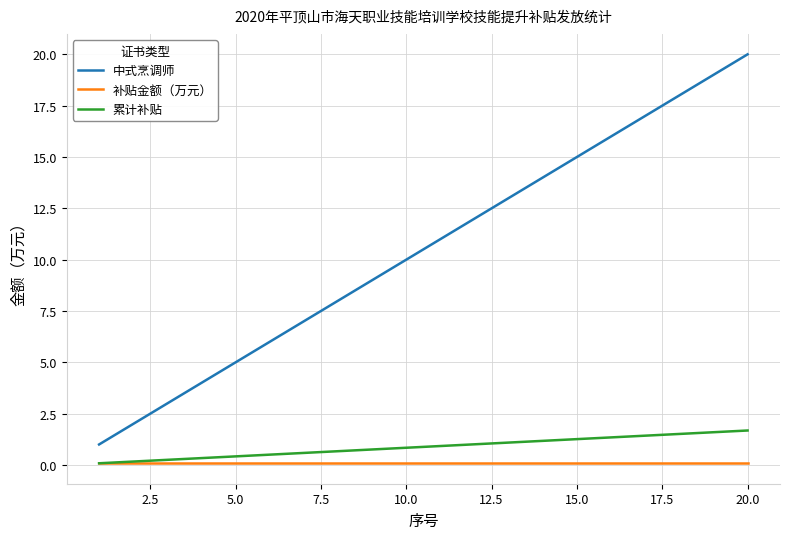

How many lines are shown in the chart?

3